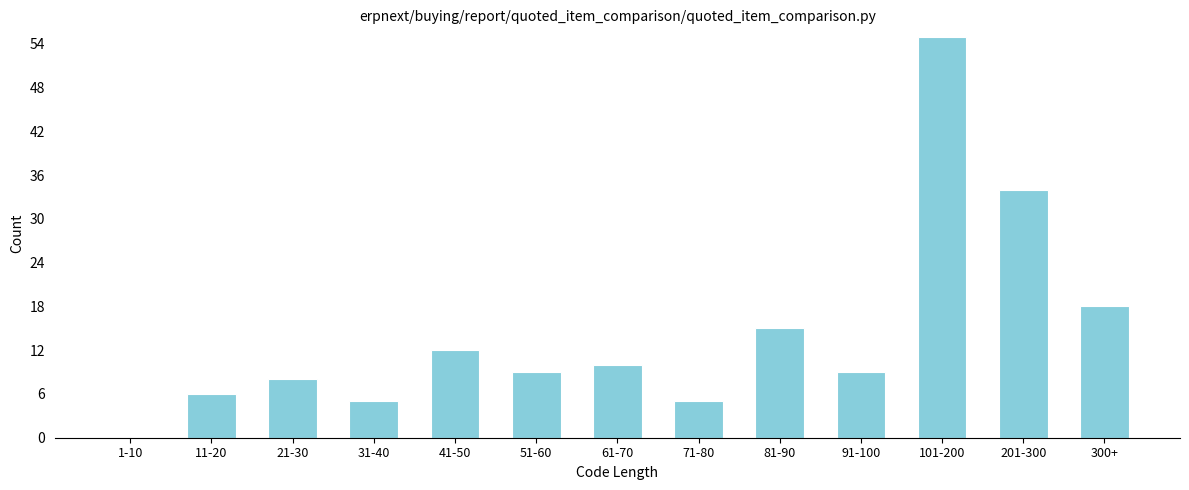

Reading left to right, list all the values displayed in this chart.

1-10=0	11-20=6	21-30=8	31-40=5	41-50=12	51-60=9	61-70=10	71-80=5	81-90=15	91-100=9	101-200=55	201-300=34	300+=18